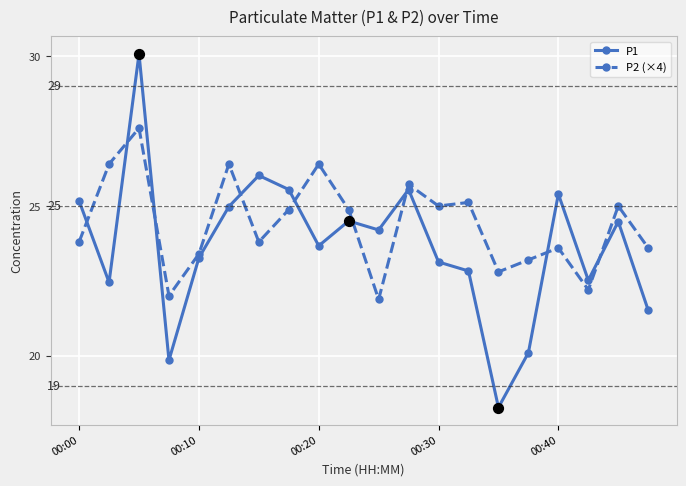

Which series has the largest total across all categories?

P2 (×4)